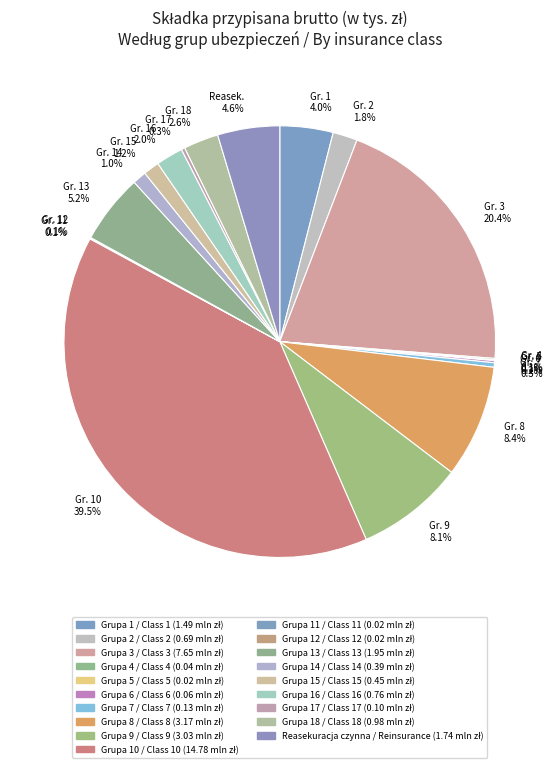

Approximately how many times larger is the value at Gr. 9 8.1% compared to Gr. 16 2.0%?

4.0